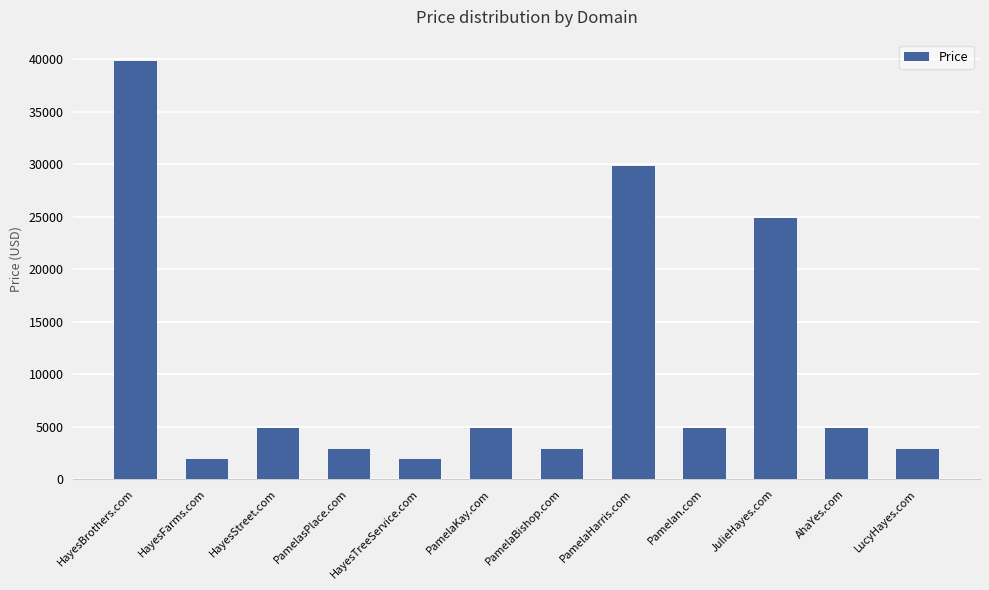

At which label is the value closest to 20888?

JulieHayes.com